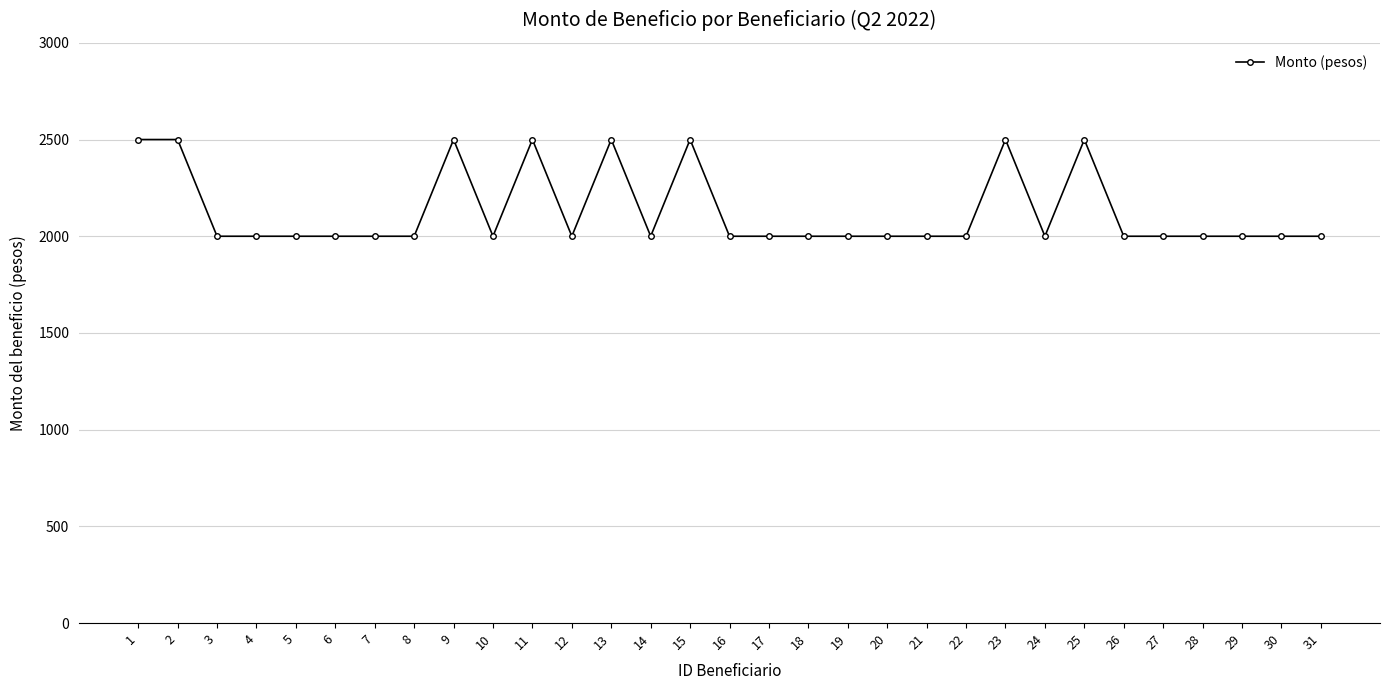

What is the ratio of the value at 26 to the value at 16?

1.0